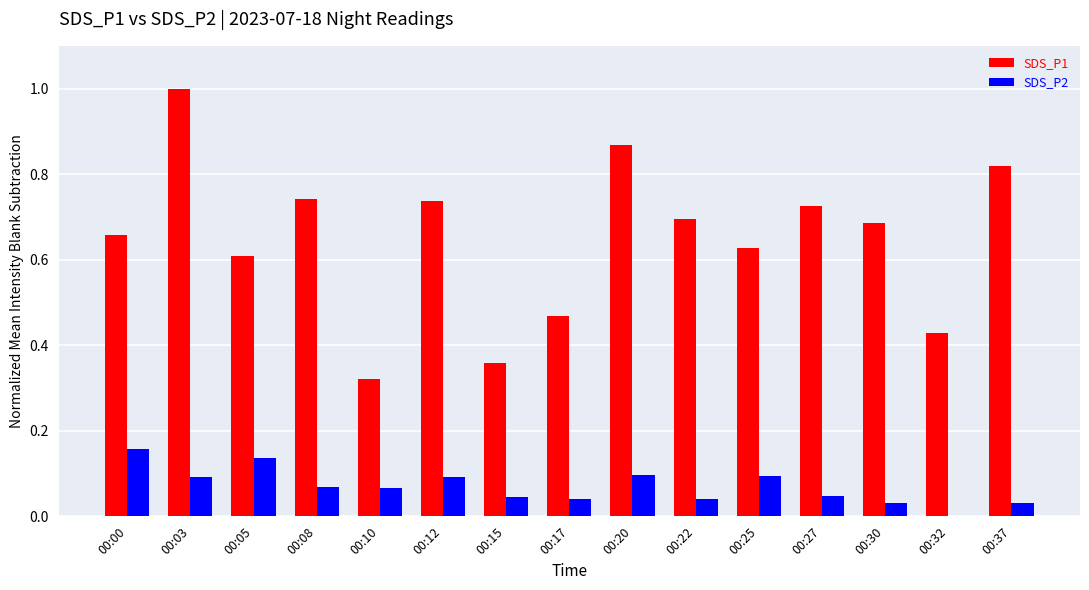

What is the sum of all SDS_P1 values?

9.7